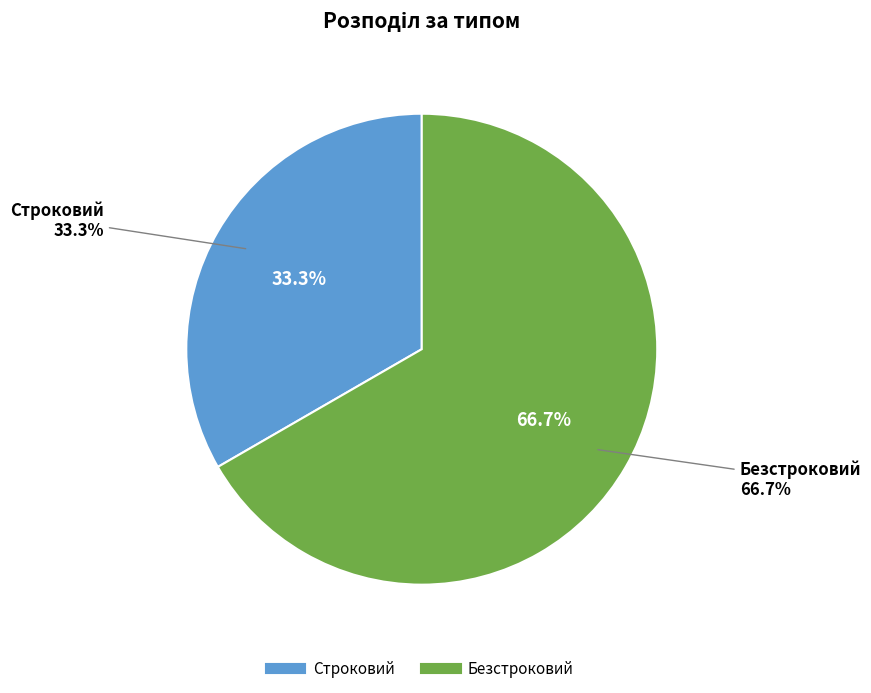

How many slices are in this pie chart?

2